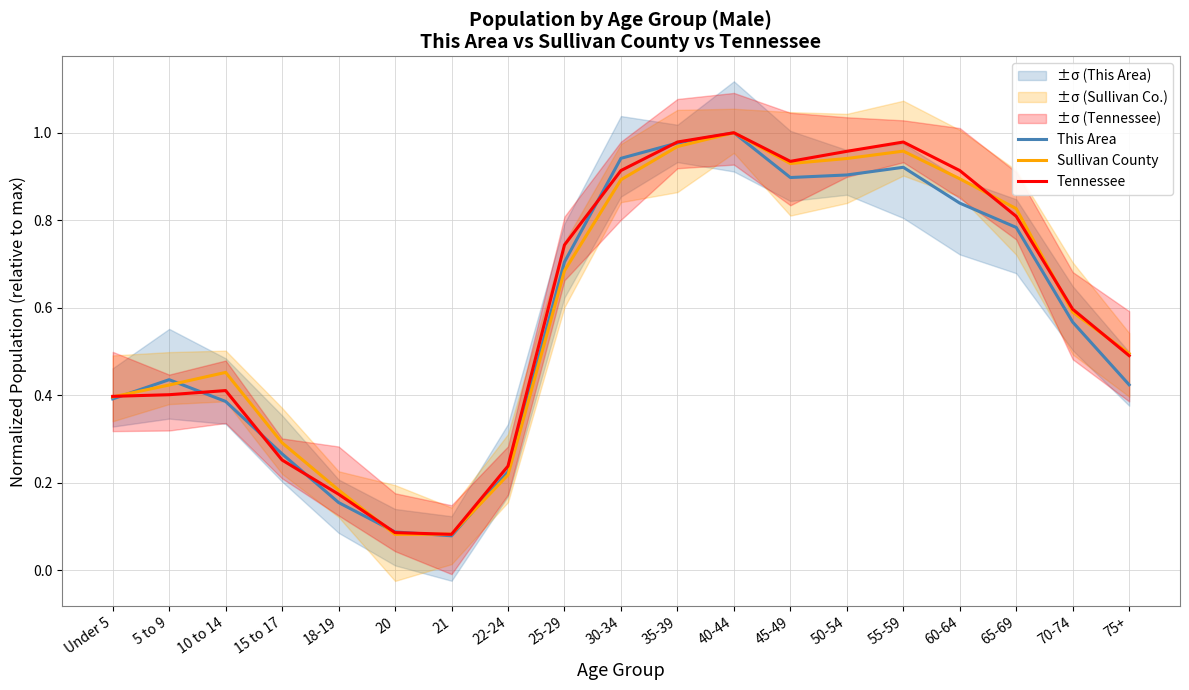

Where is Tennessee nearest to the value 0?

21